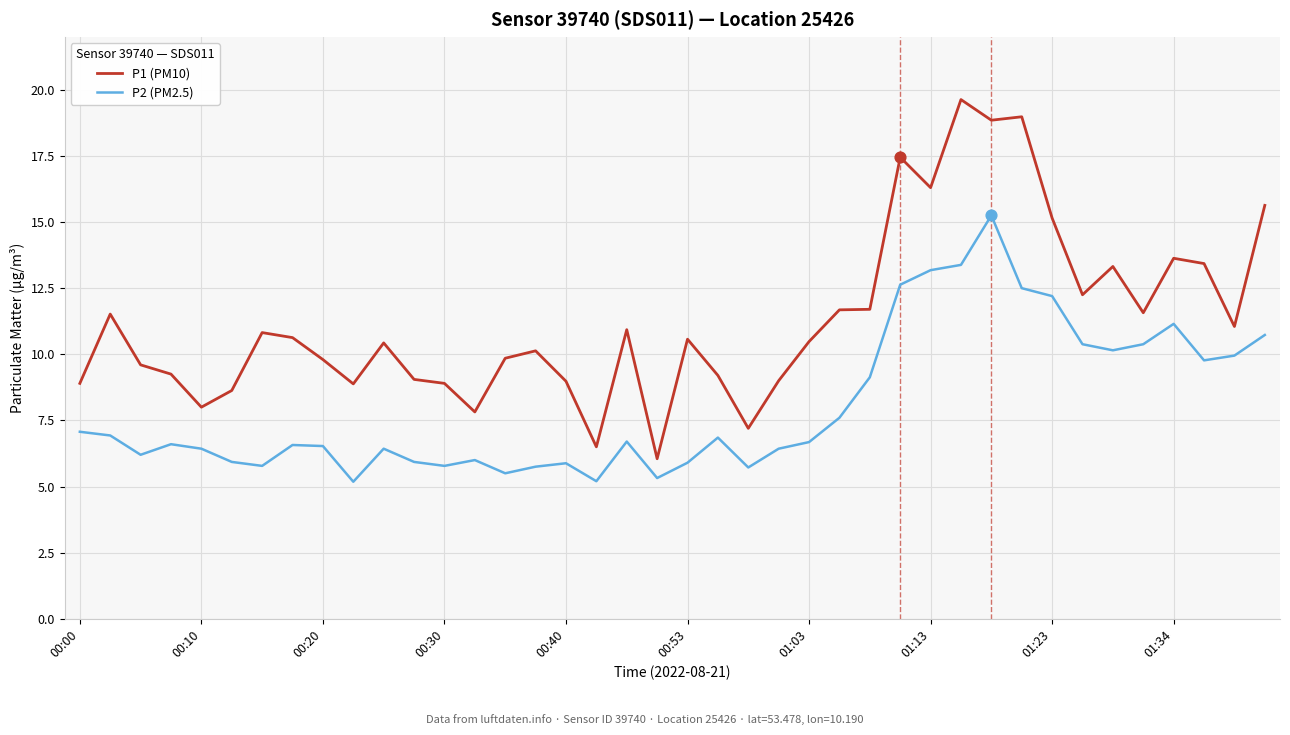

What are all the series names shown in the legend?

P1 (PM10), P2 (PM2.5)